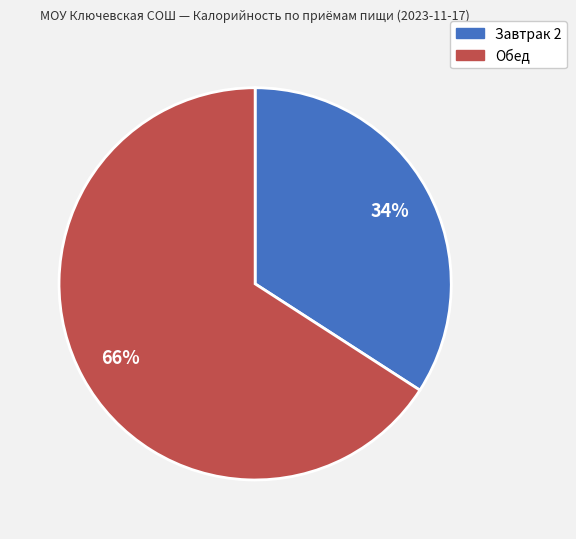

Between Обед and Завтрак 2, which is larger?

Обед